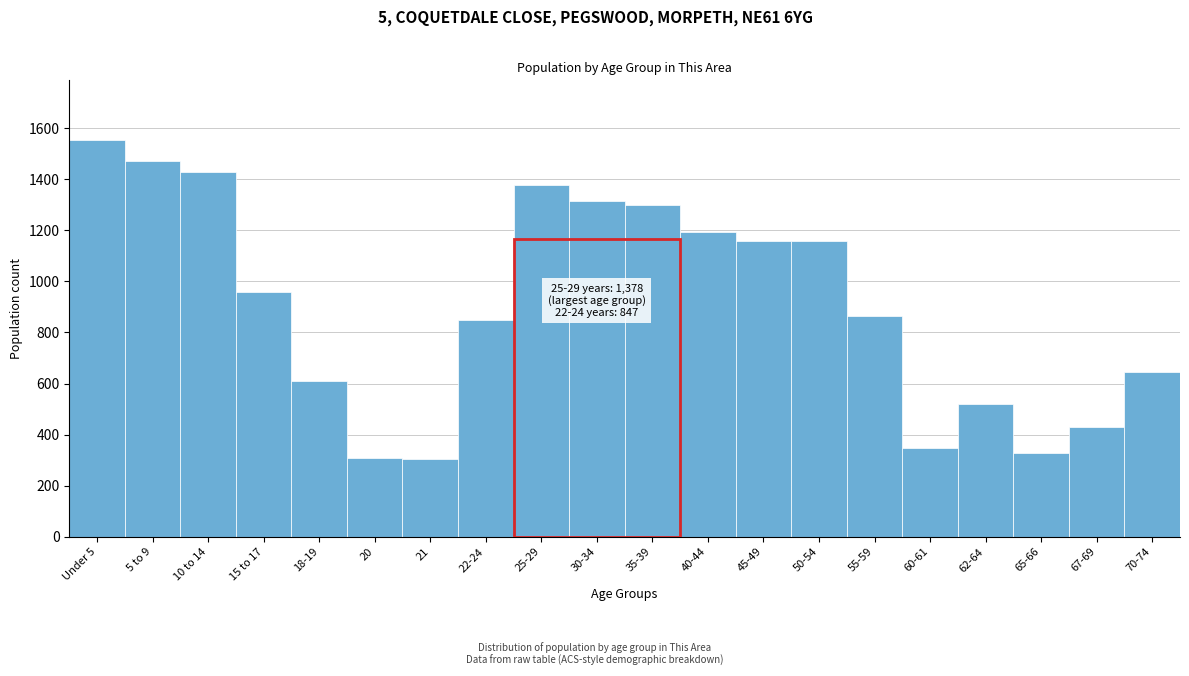

What is the difference between the maximum and second lowest values?

1247